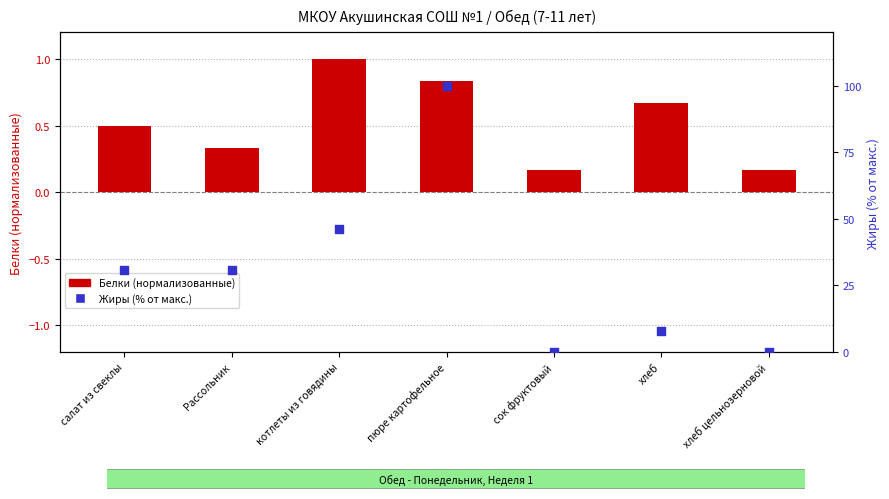

At how many categories does at least one series exceed 49?

1